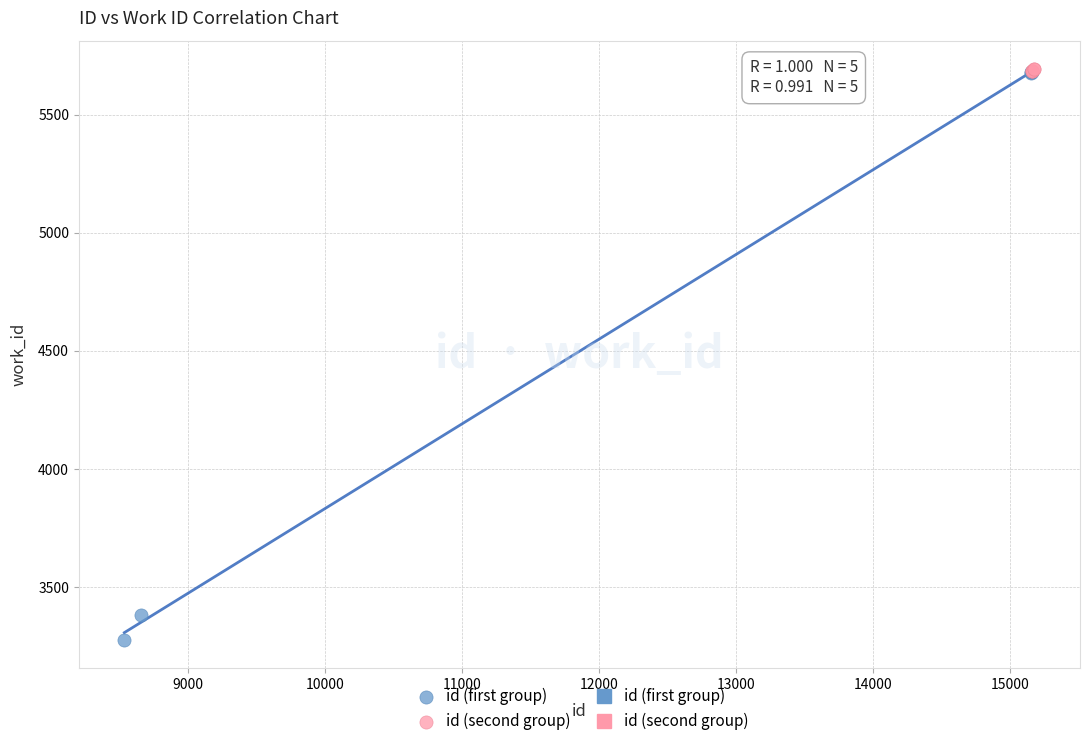

Which series has the largest Y range (max minus min)?

id (first group)